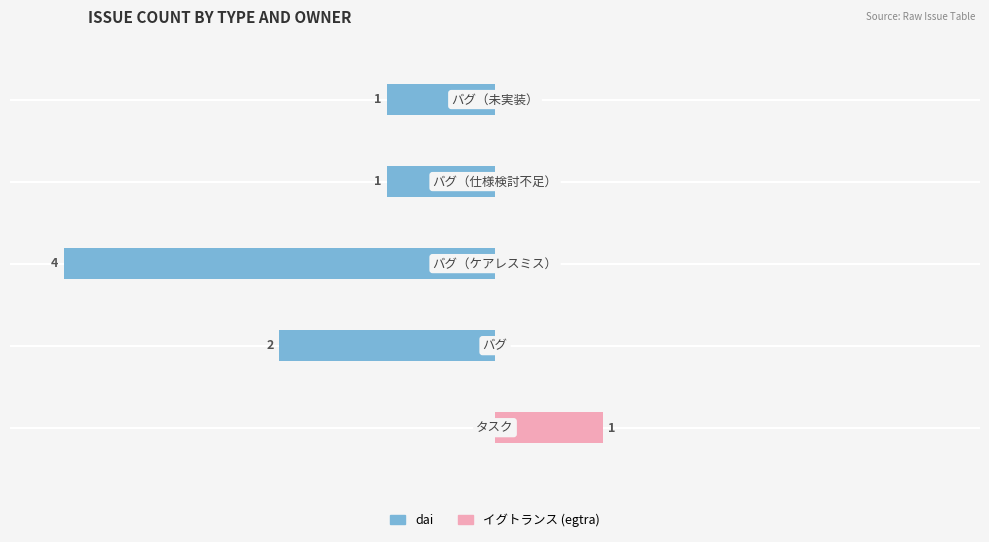

The イグトランス (egtra) series shows -1 at 2. True or false?

False